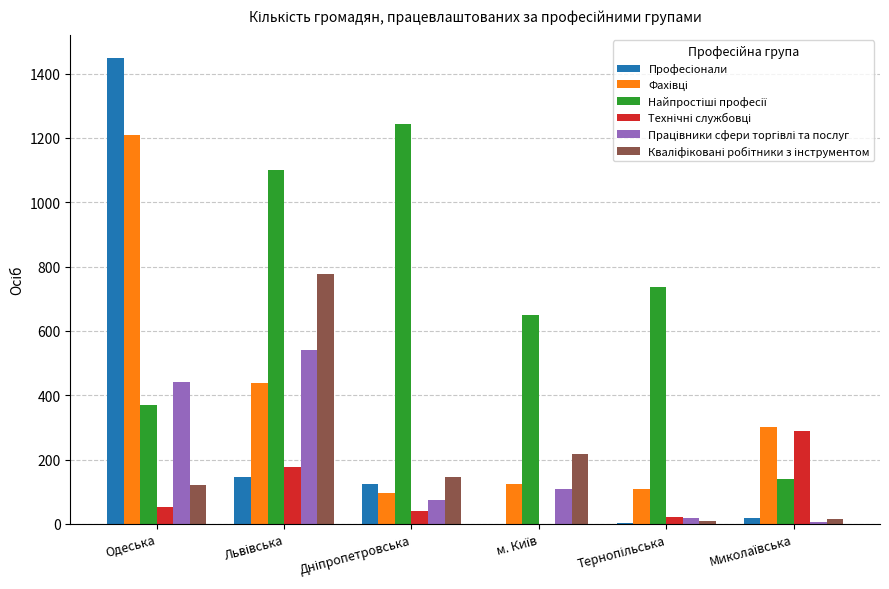

What is the greatest value displayed?

1448